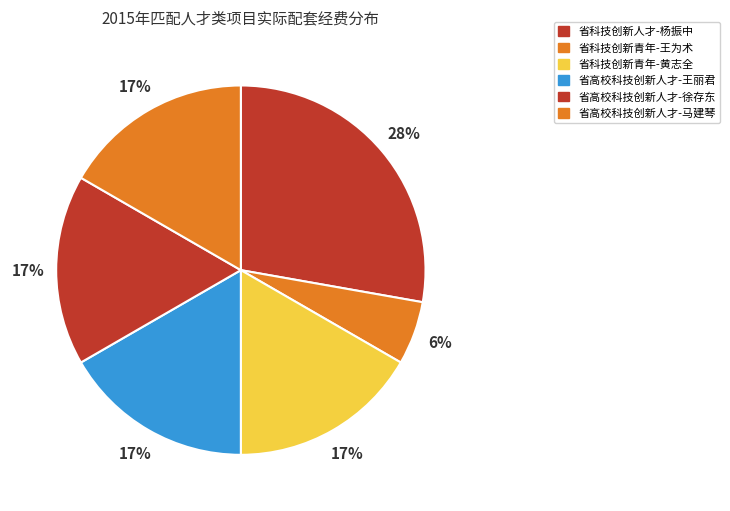

Which slice is the largest?

省科技创新人才-杨振中